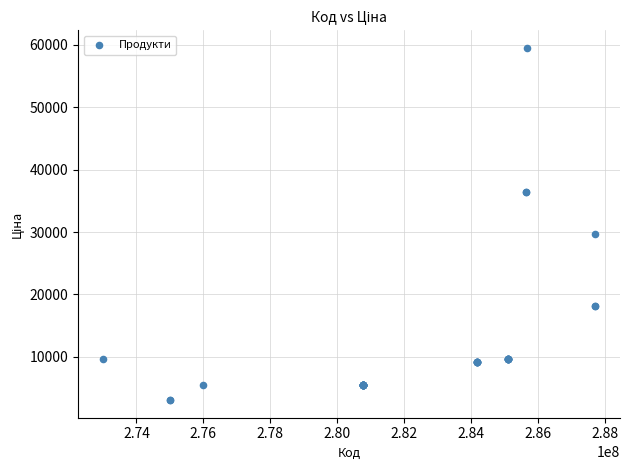

What Y value in the scatter plot is closest to 31291?

29761.5